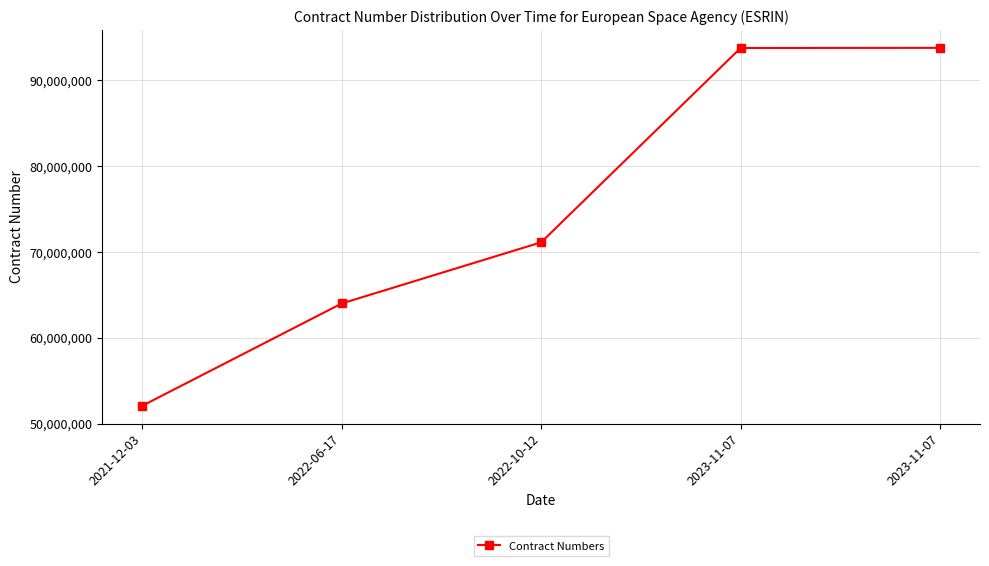

What is the value of the 2nd point from the left?

64001903